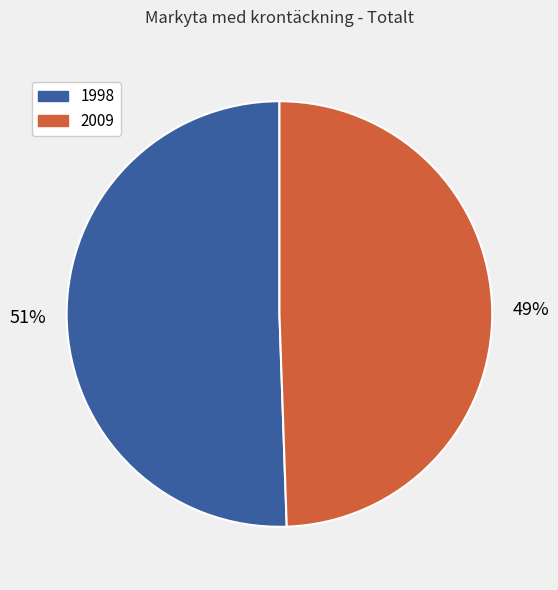

True or false: 1998 accounts for 41% of the total.

False